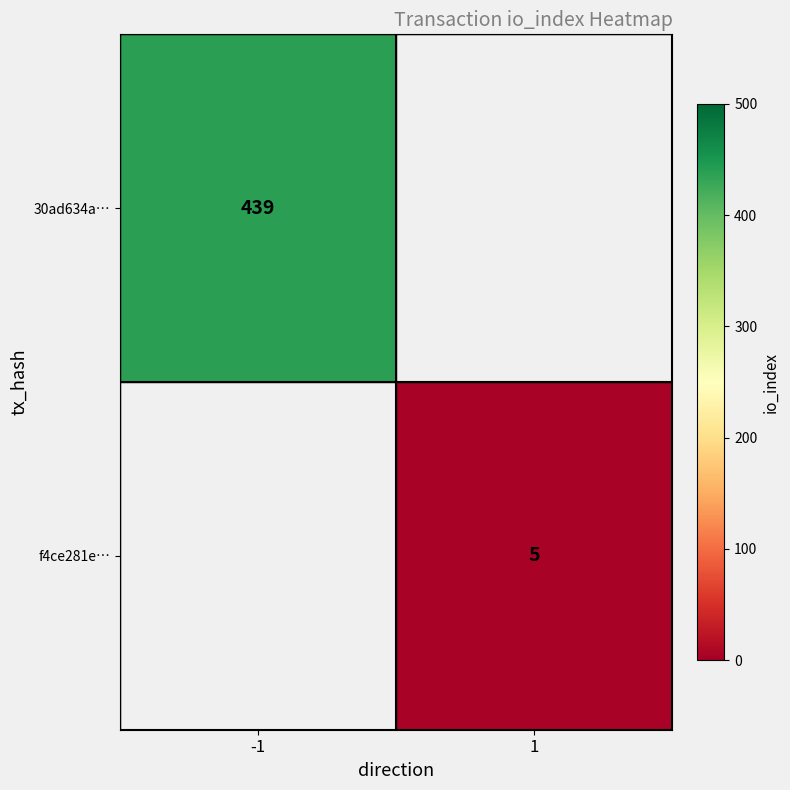

The 30ad634a… series shows 439 at -1. True or false?

True